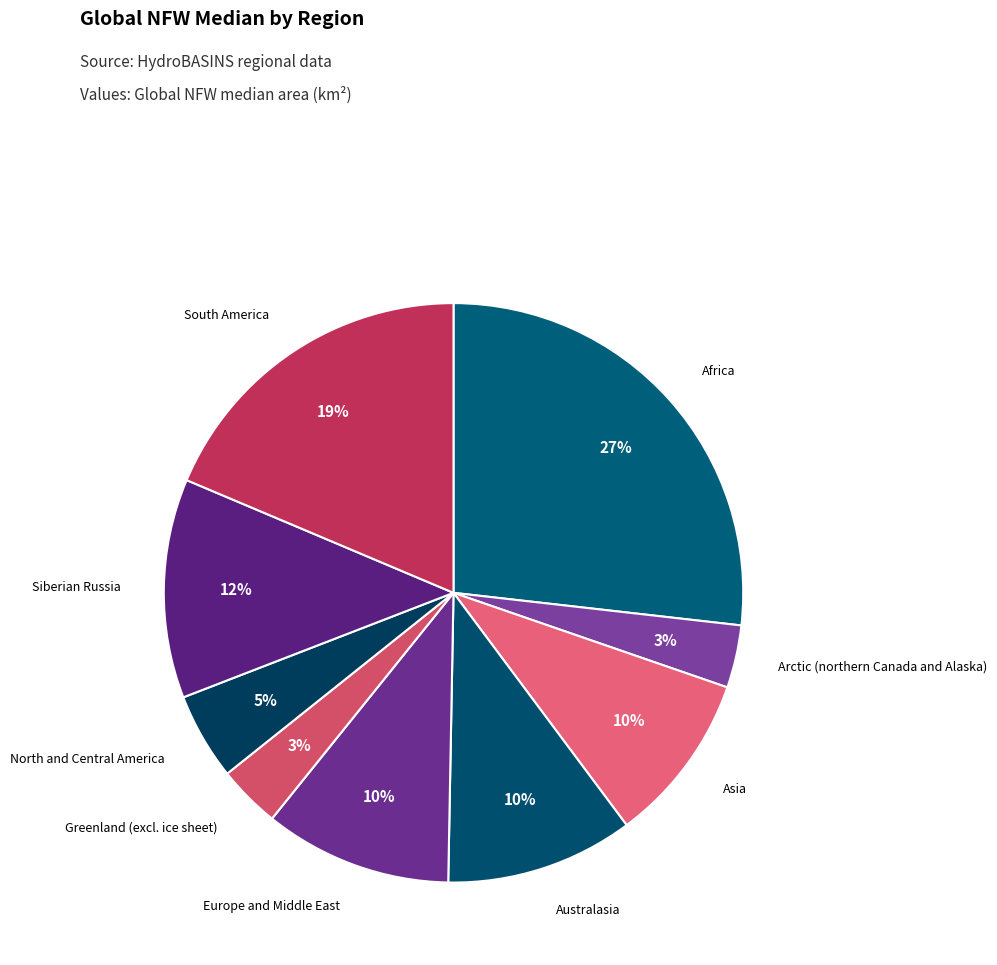

Is there a majority slice in this chart?

No